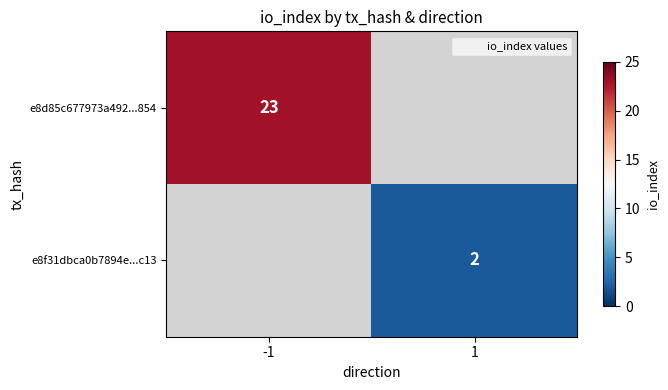

At 1, list the series in order from largest to smallest.

e8d85c677973a492...854, e8f31dbca0b7894e...c13